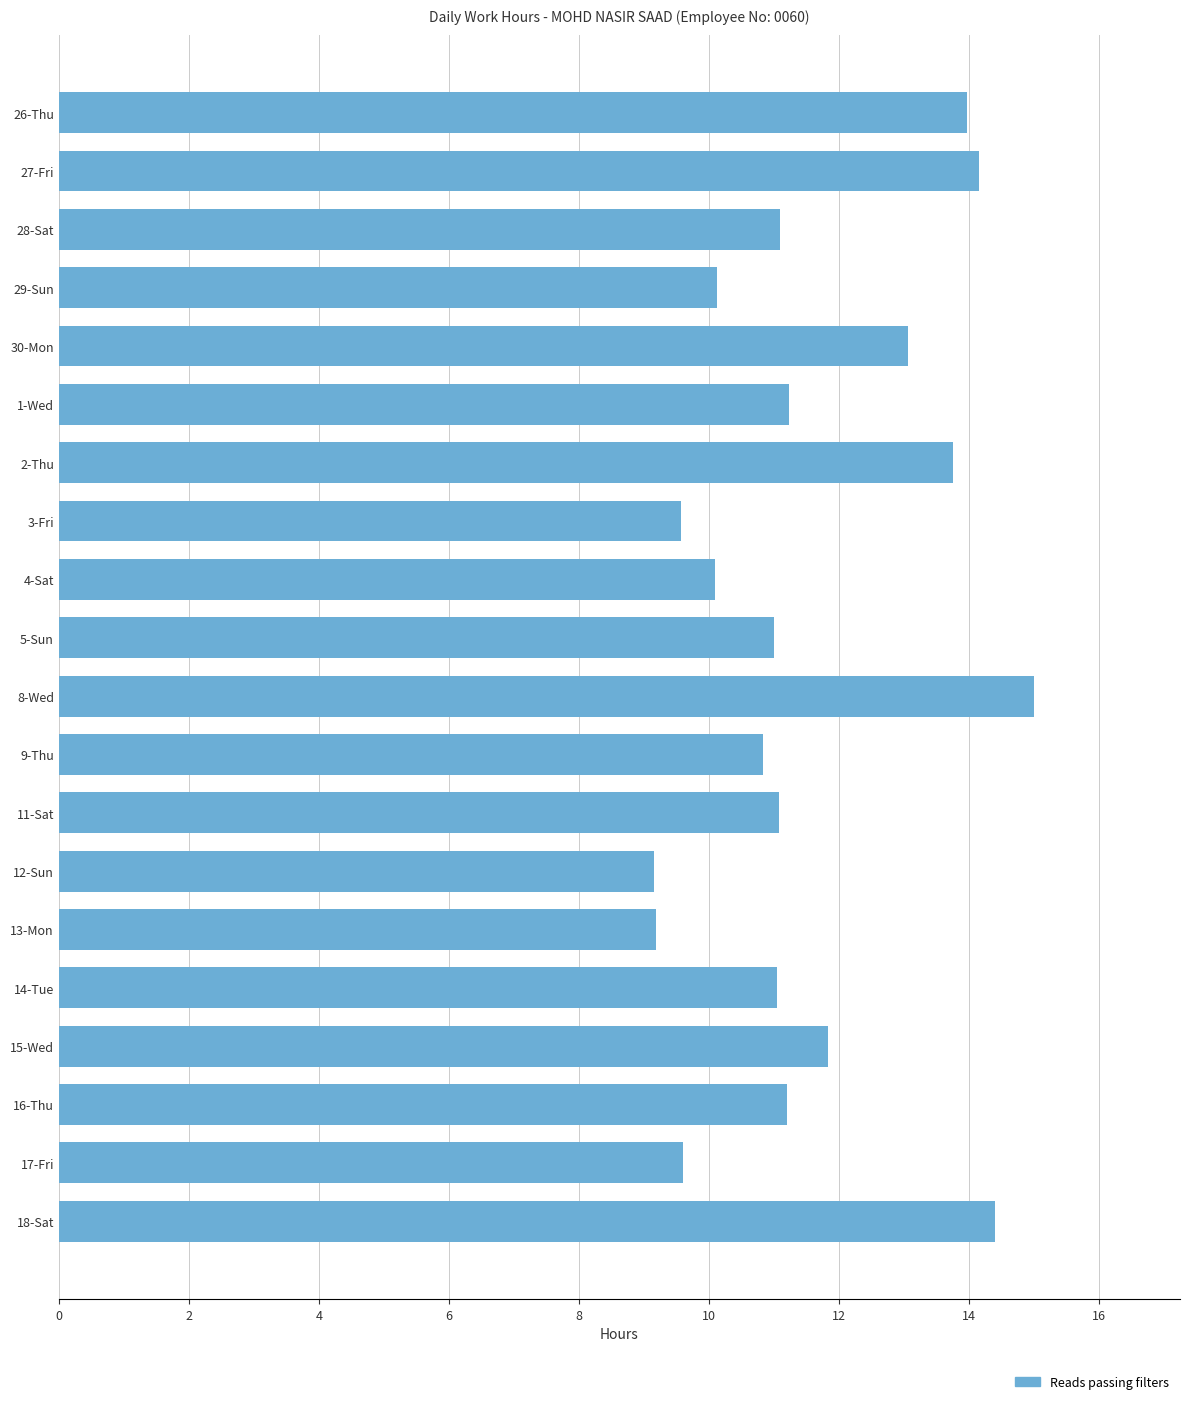

Approximately how many times larger is the value at 29-Sun compared to 14-Tue?

0.9